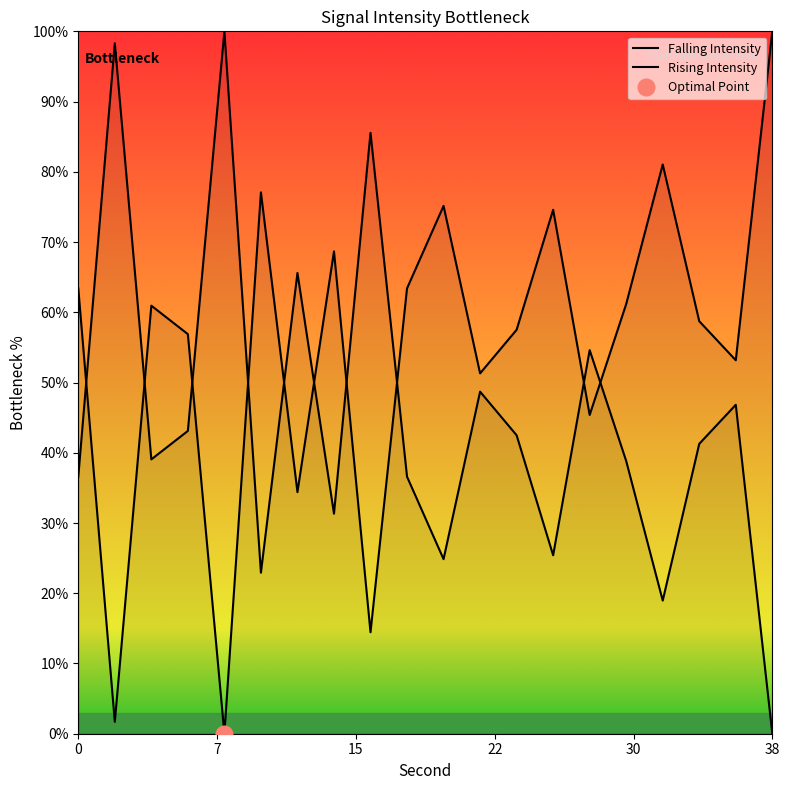

What is the average value?

54.9